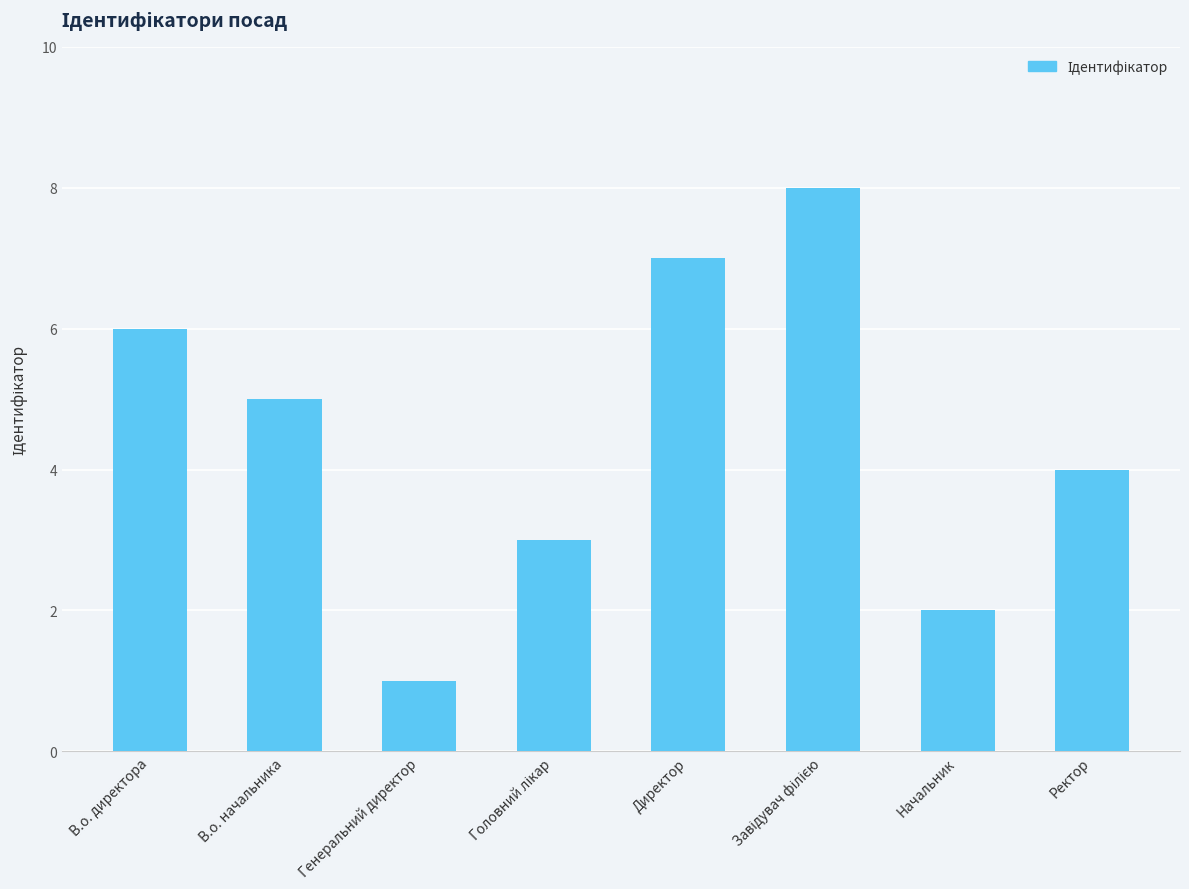

What position from the left is Директор?

5